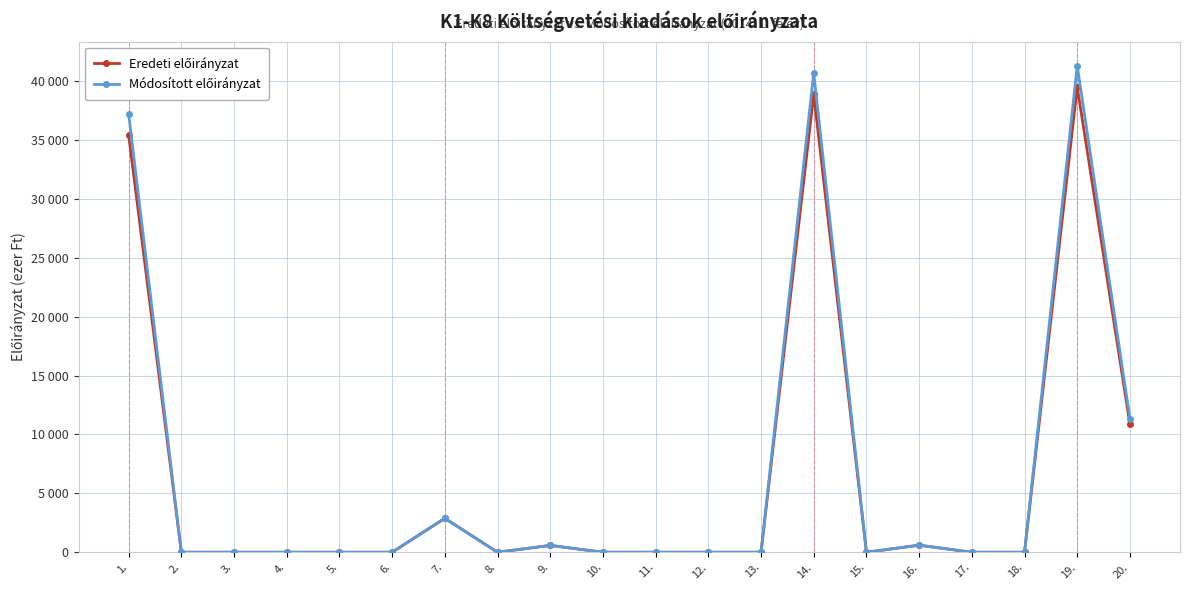

What is the label of the 7th point from the left?

7.